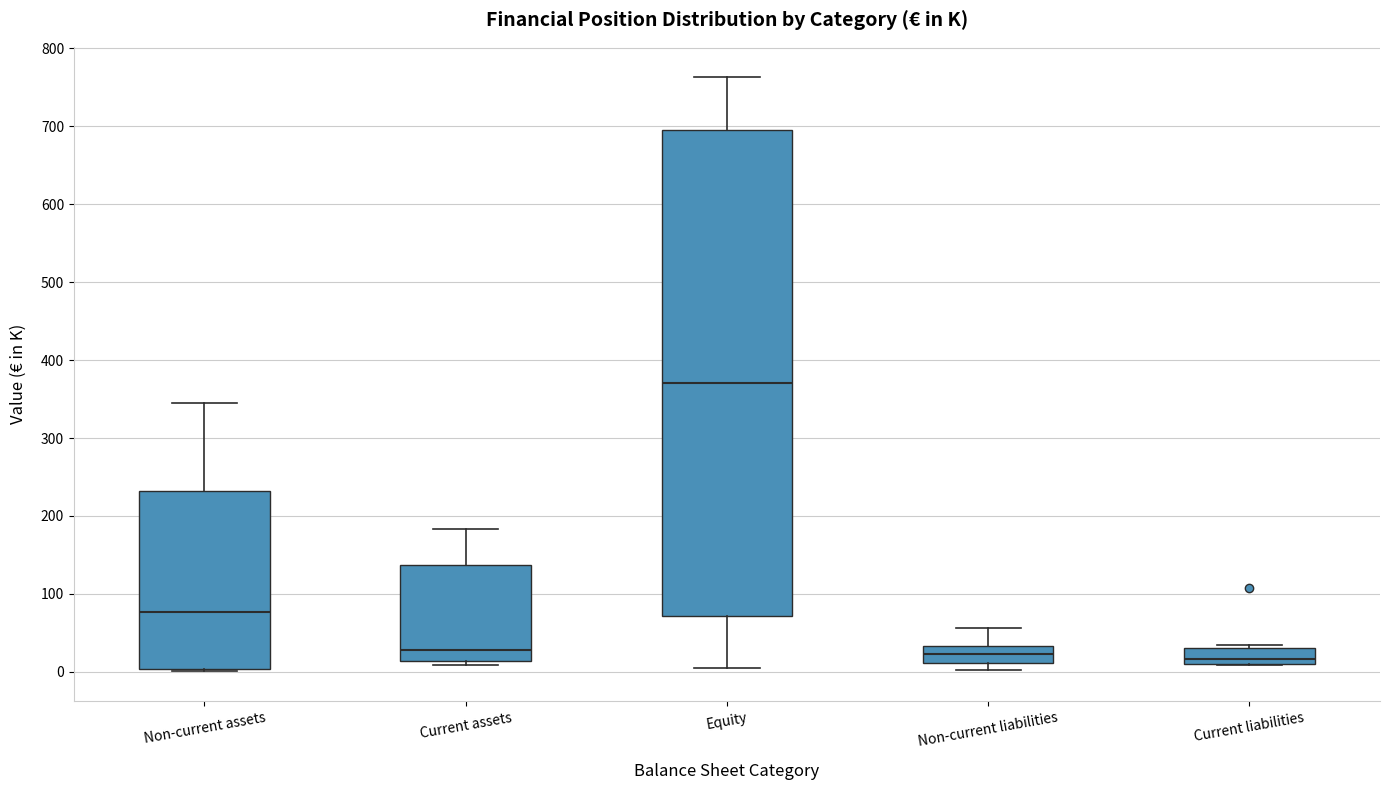

Which box has the highest median line?

Equity